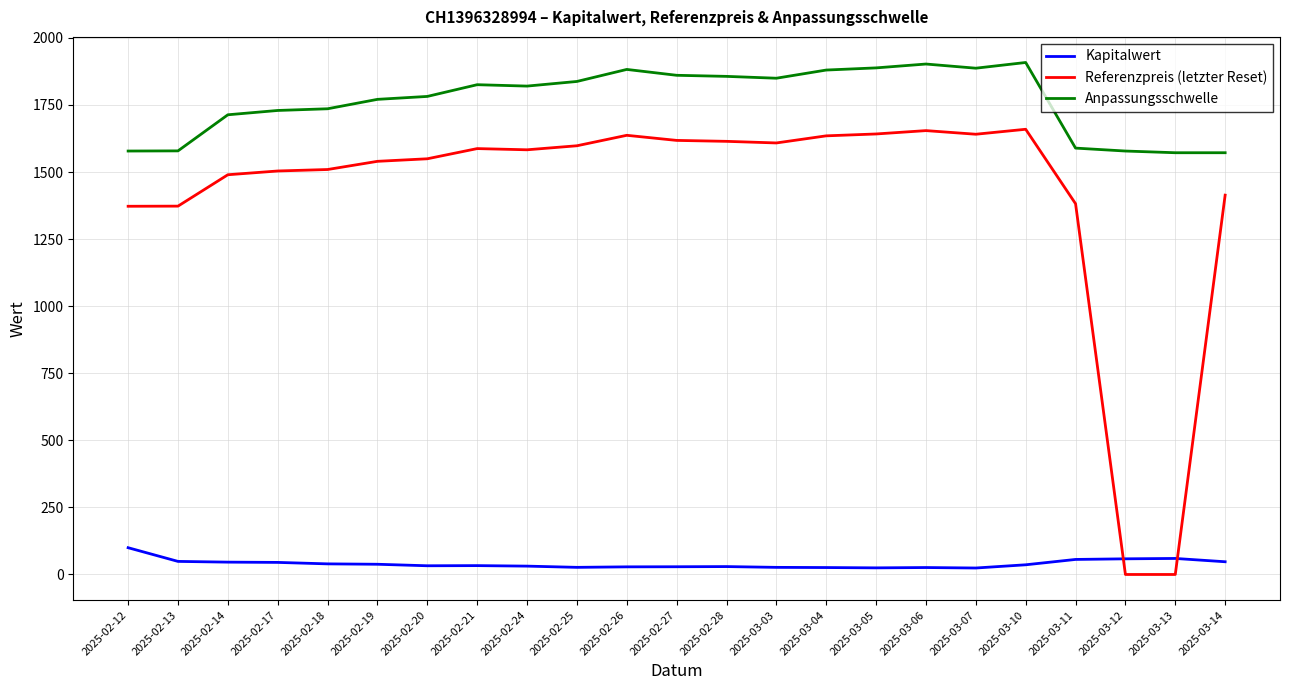

At 2025-02-12, list the series in order from largest to smallest.

Anpassungsschwelle, Referenzpreis (letzter Reset), Kapitalwert